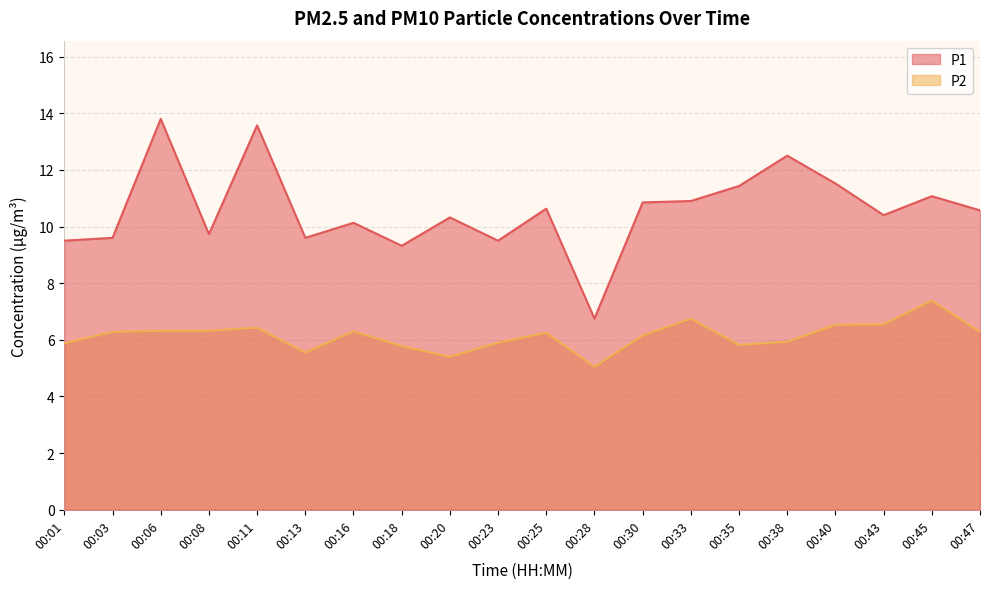

What is the maximum value for P2?

7.4